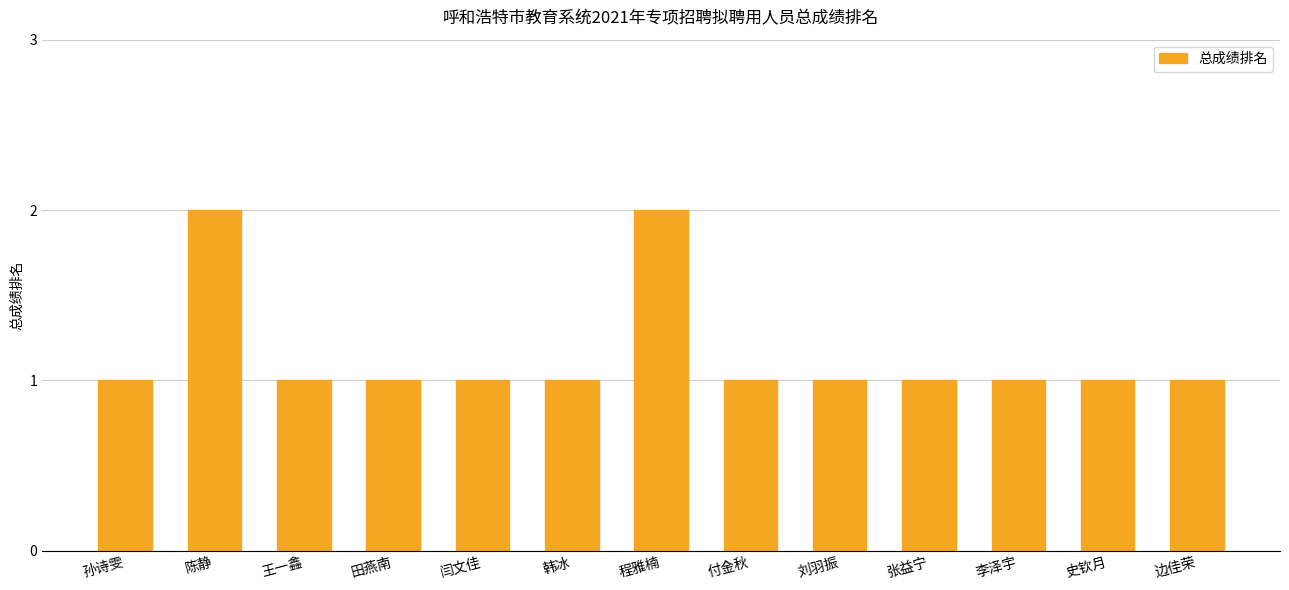

Approximately how many times larger is the value at 王一鑫 compared to 刘羽振?

1.0